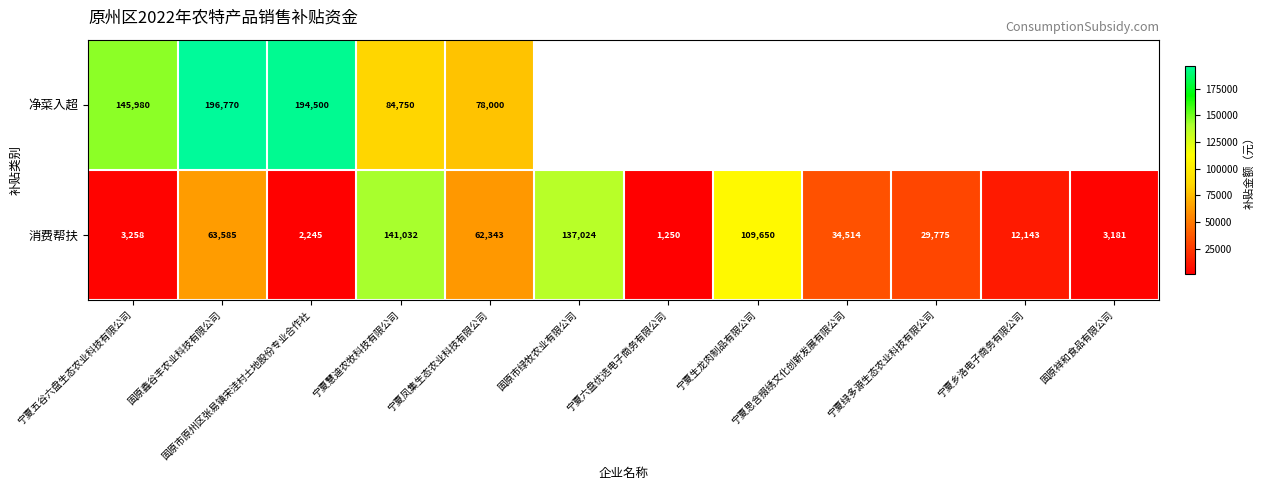

What is the spread (max minus min) of values at 宁夏凤集生态农业科技有限公司?

15657